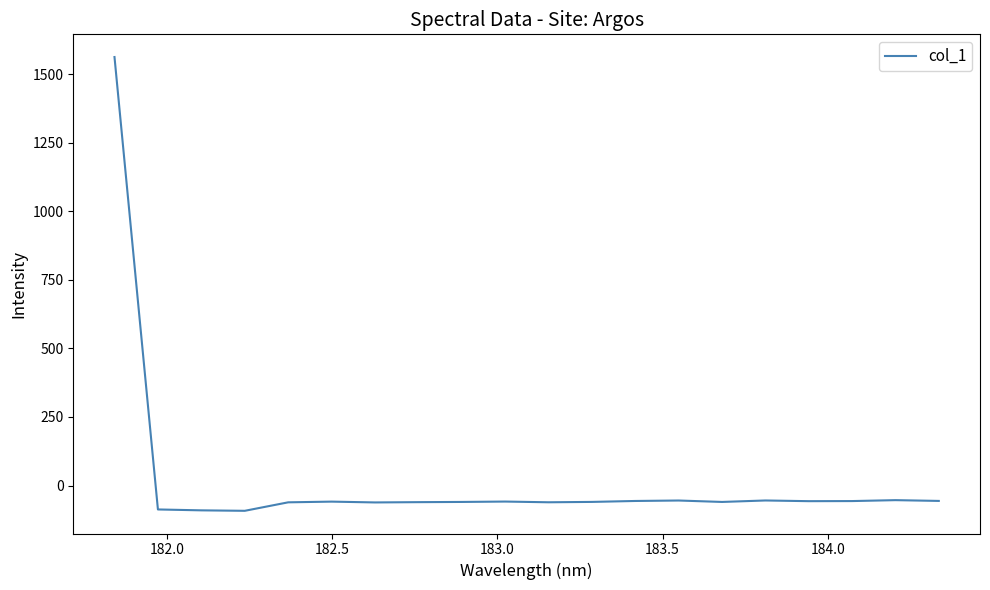

What is the difference between the maximum and minimum values?

1654.5